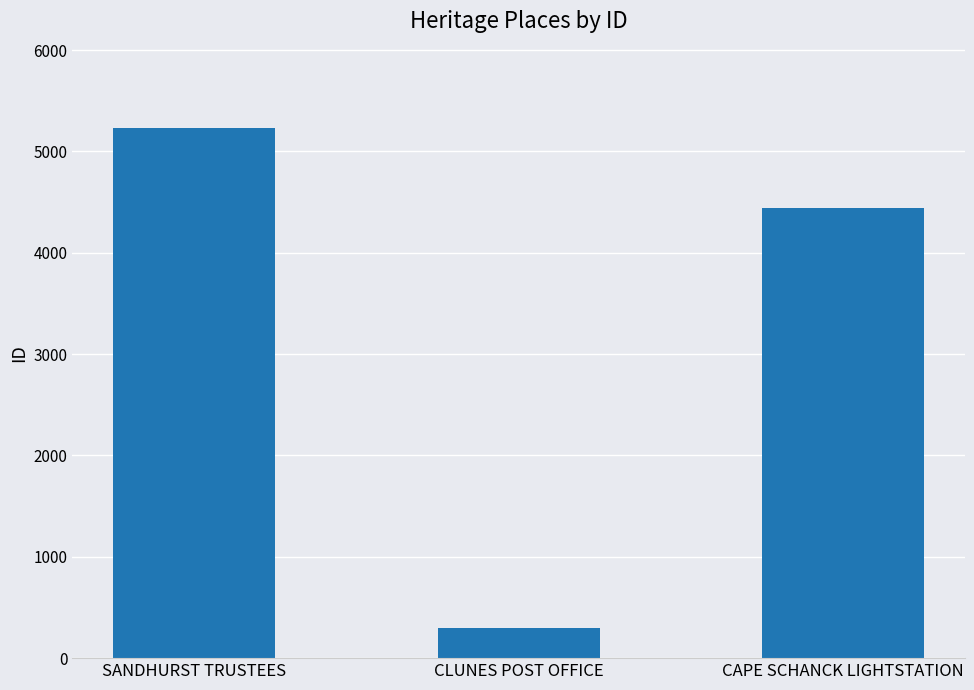

Rank the categories by value from lowest to highest.

CLUNES POST OFFICE, CAPE SCHANCK LIGHTSTATION, SANDHURST TRUSTEES